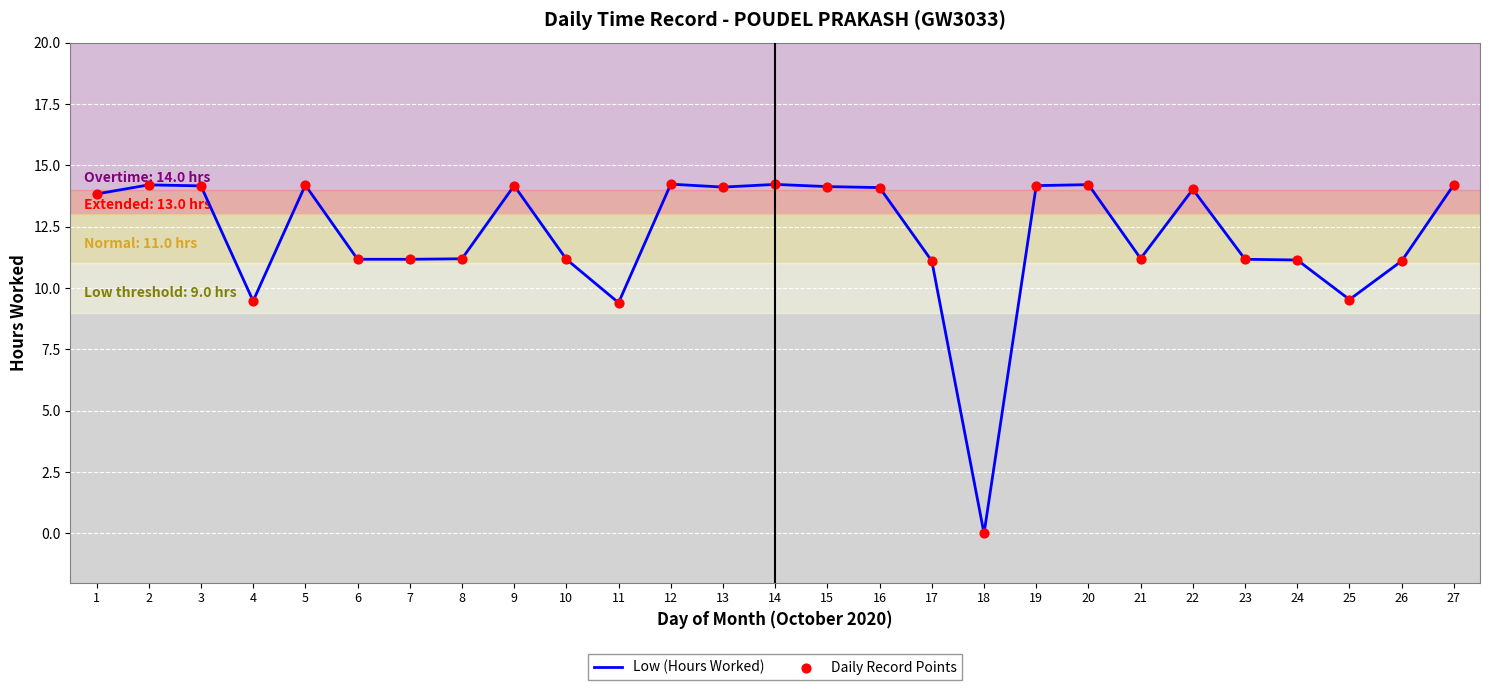

Is it true that the value at 9 is 22.6?

False